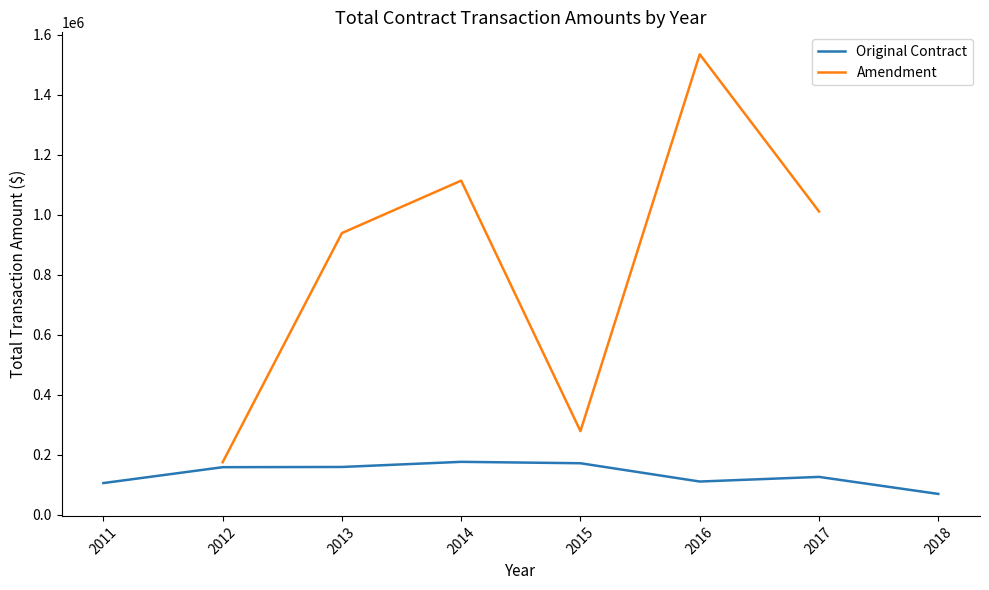

What is the sum of the Original Contract values at 2014 and 2012?

334276